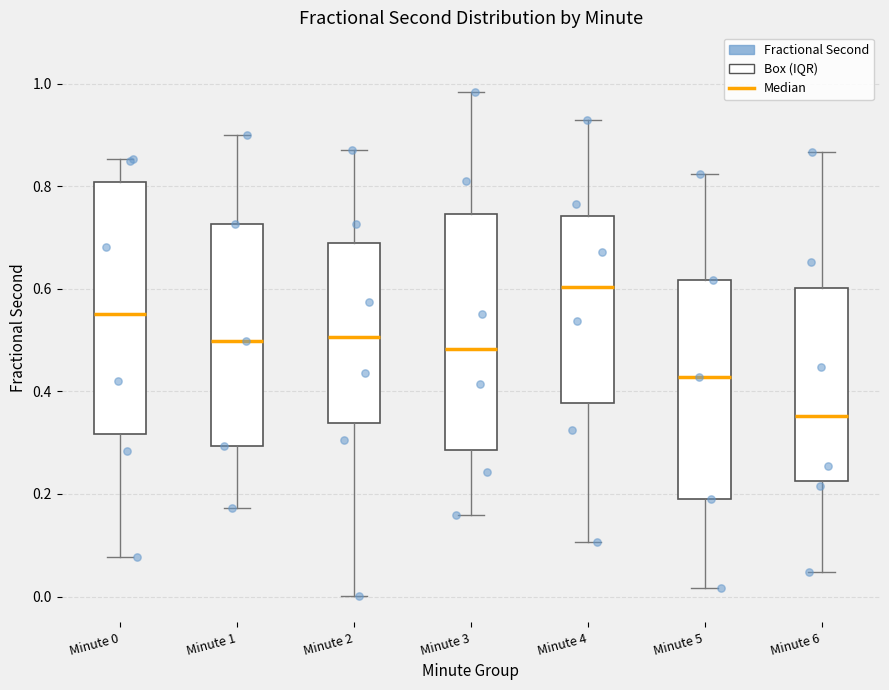

Where does the lower whisker of the box for Minute 3 end on the y-axis? The values are not printed on the chart, so give them approximately, as read against the axis.

0.16